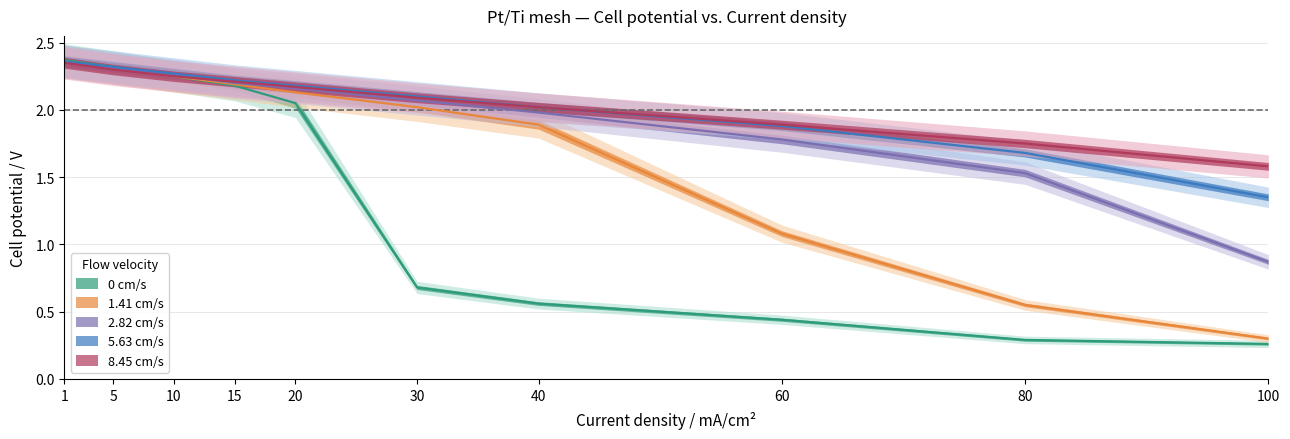

What are all the series names shown in the legend?

0 cm/s, 1.41 cm/s, 2.82 cm/s, 5.63 cm/s, 8.45 cm/s